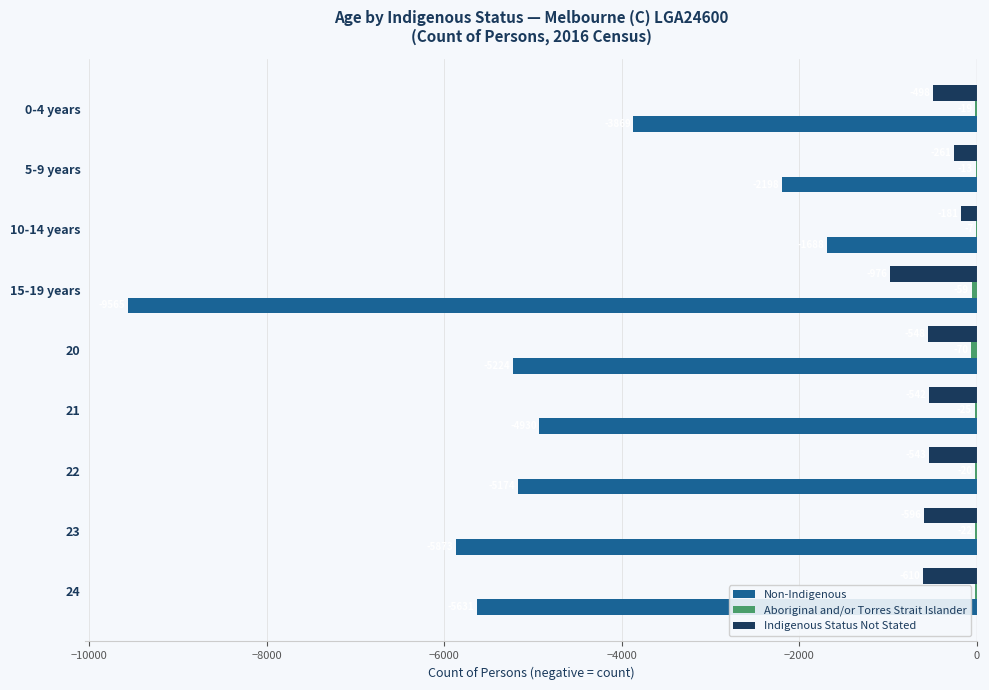

Count the number of categories in the chart.

9